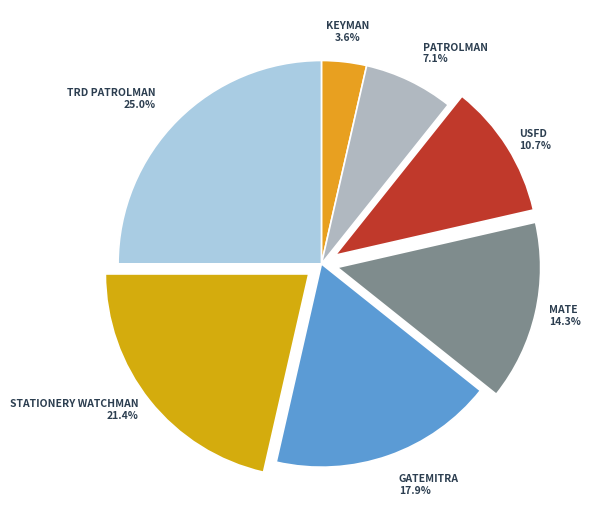

Does any single category account for the majority?

No